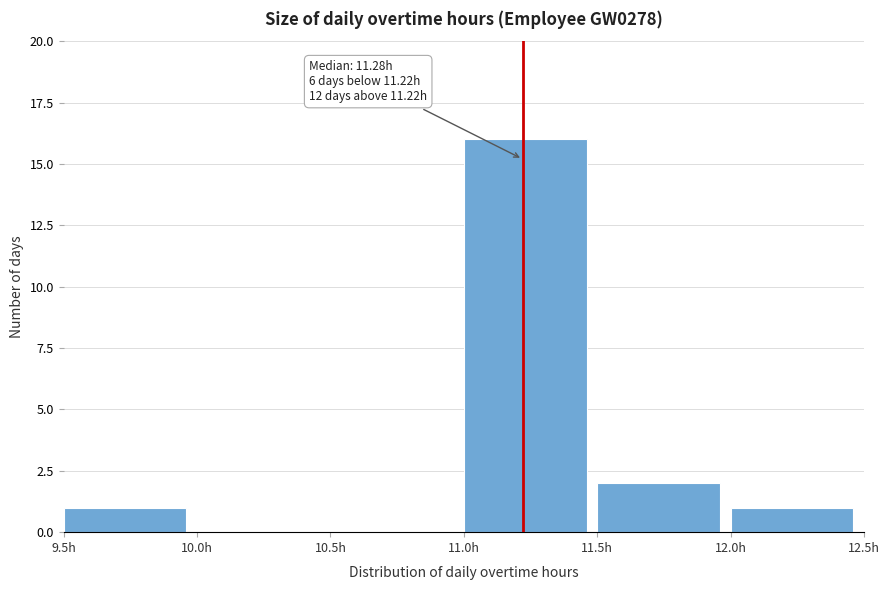

Over which range of the x-axis is the bar tallest?

11.0 to 11.5